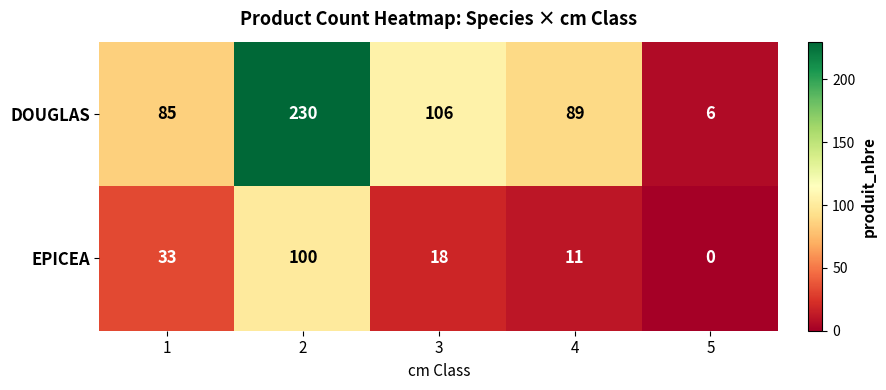

What is the greatest value displayed?

230